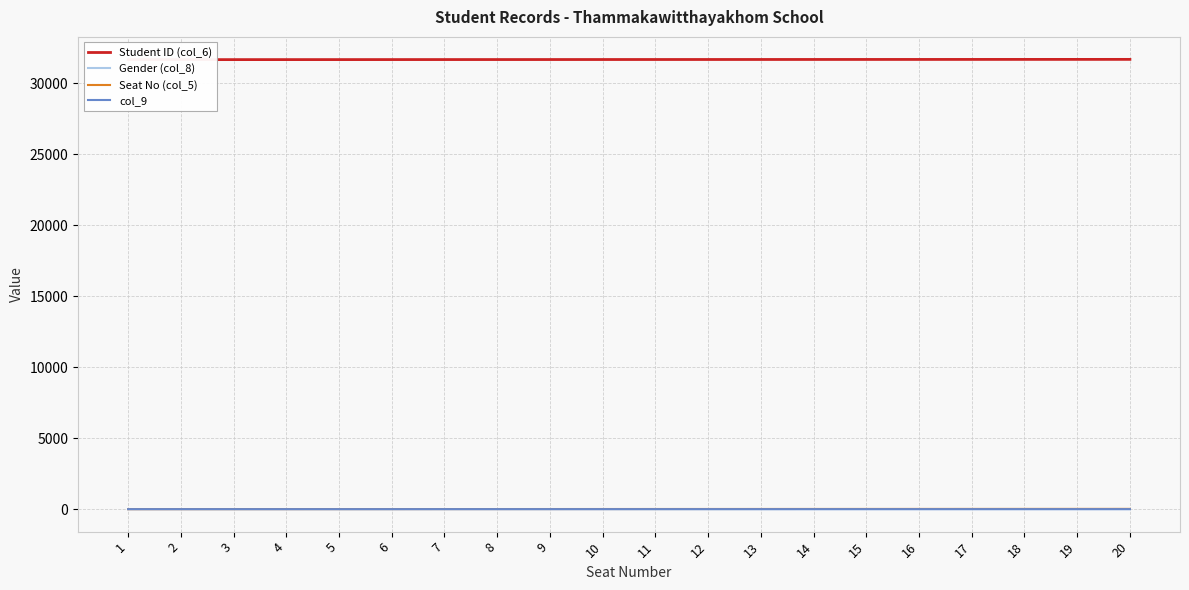

Does the chart have visible grid lines?

Yes